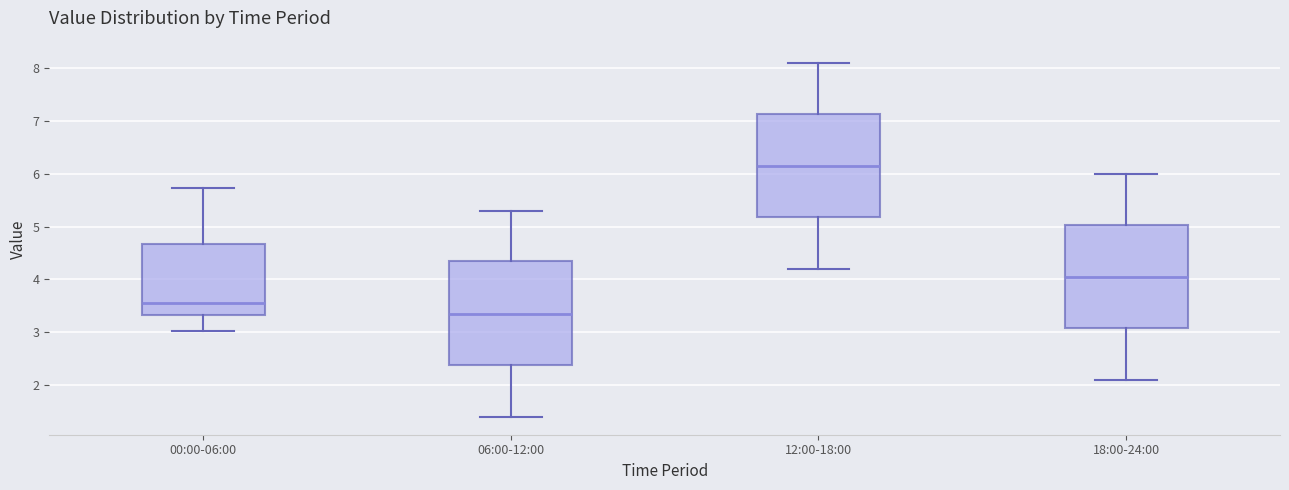

Reading left to right, read every box against the y-axis: the position of its median line, the range the box covers, and the ends of its whiskers. The values are not printed on the chart, so give them approximately, as read against the axis.

00:00-06:00: median 3.6, box 3.3 to 4.7, whiskers 3.0 to 5.7
06:00-12:00: median 3.4, box 2.4 to 4.4, whiskers 1.4 to 5.3
12:00-18:00: median 6.2, box 5.2 to 7.1, whiskers 4.2 to 8.1
18:00-24:00: median 4.1, box 3.1 to 5.0, whiskers 2.1 to 6.0